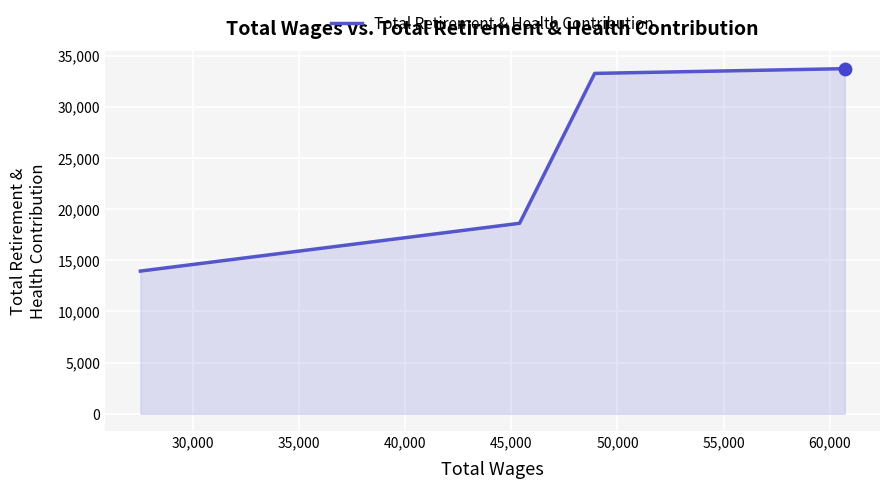

True or false: the data has more than 2 interior local peaks.

False